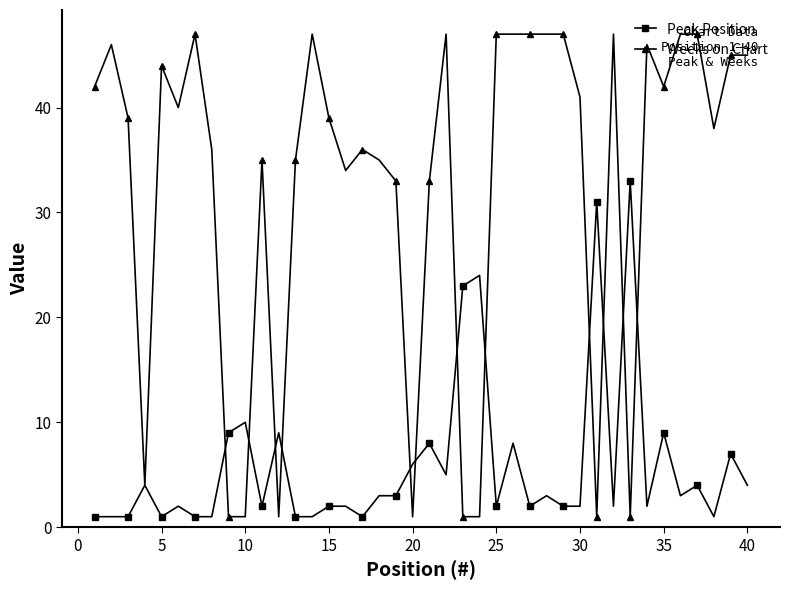

Which series has the widest spread of values?

Weeks on Chart